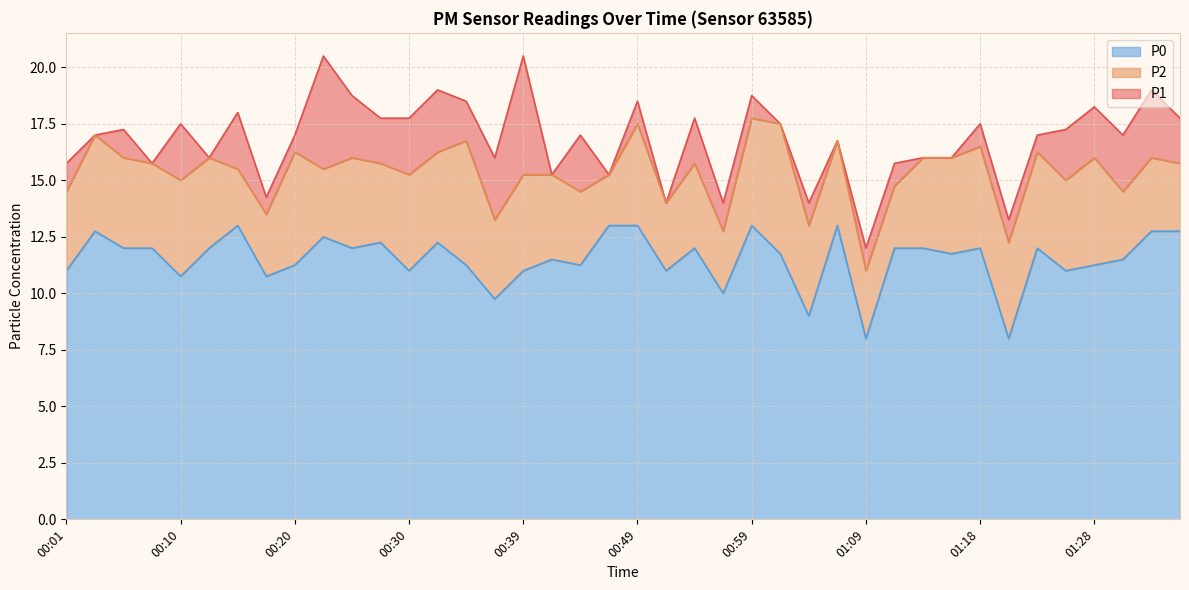

True or false: P1 and P0 intersect in this chart.

False